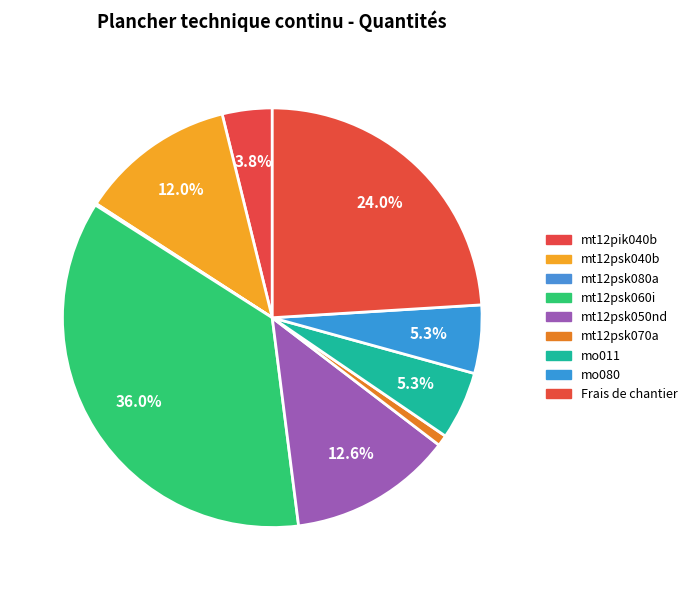

Approximately how many times larger is the value at mo011 compared to Frais de chantier?

0.2